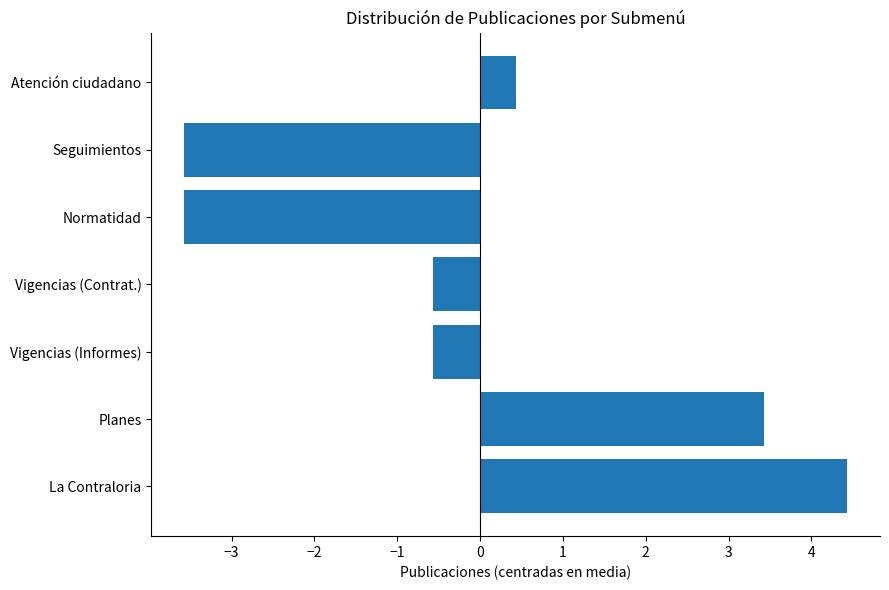

How many values exceed 0?

3